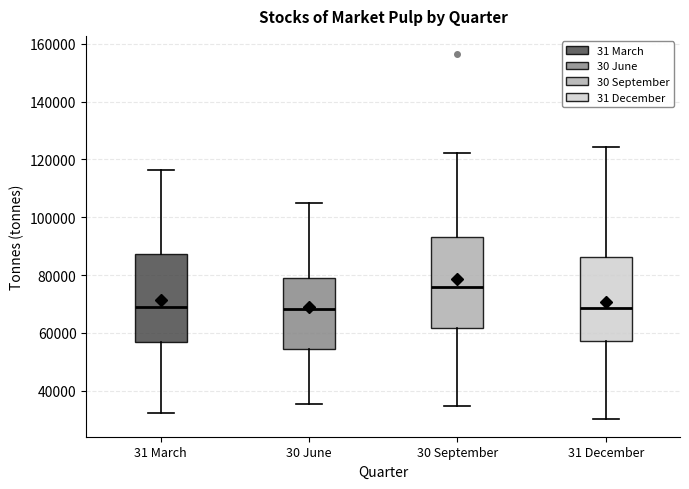

Where does the upper whisker of the box for 31 December end on the y-axis? The values are not printed on the chart, so give them approximately, as read against the axis.

124000